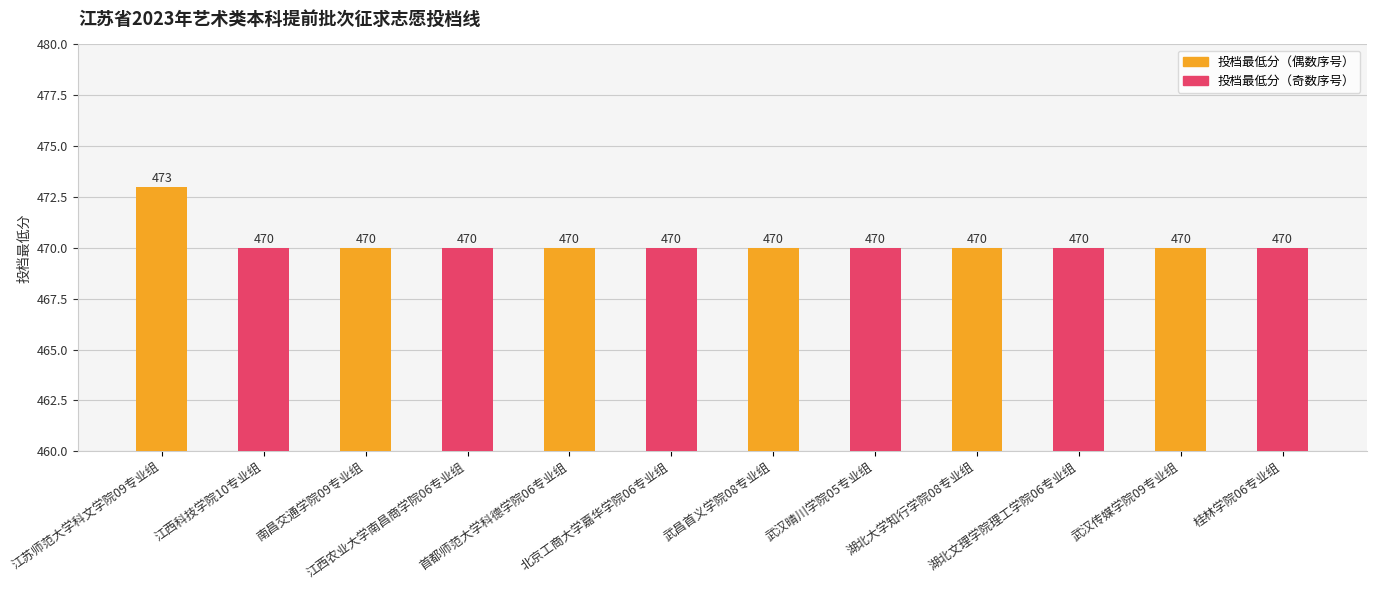

What is the average value?

470